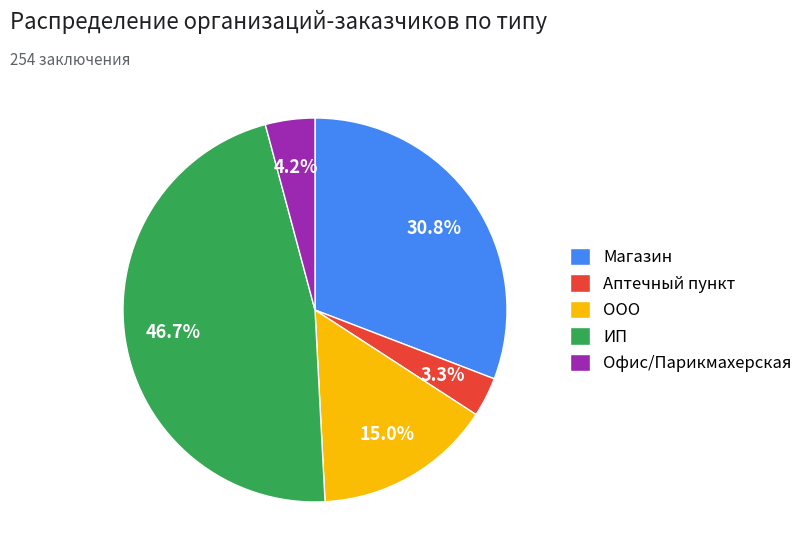

What percentage is the ООО slice, to the nearest percent?

15%